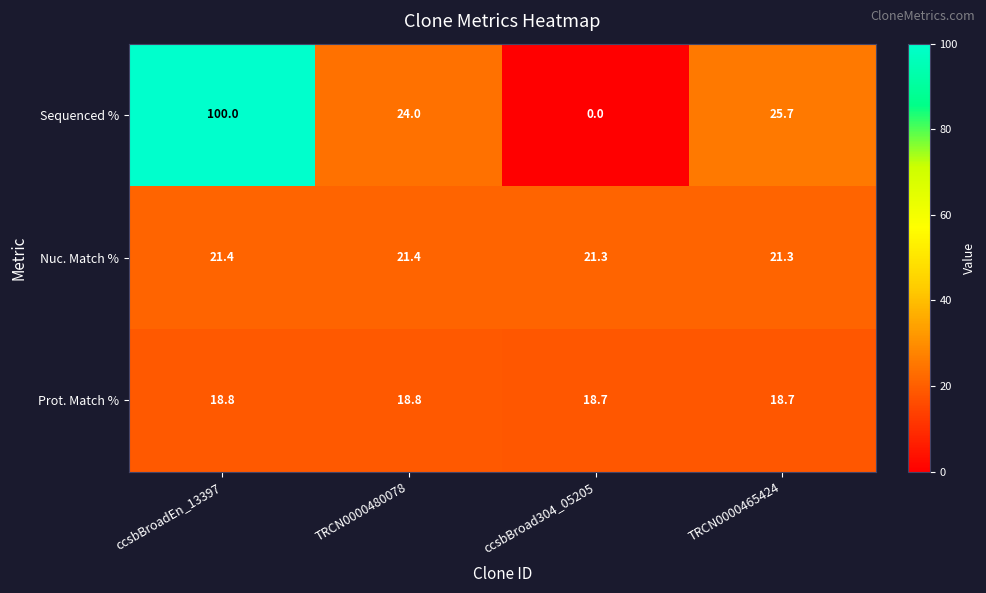

Reading right to left, what are all the values shown in this chart?

Sequenced %: TRCN0000465424=25.7	ccsbBroad304_05205=0.0	TRCN0000480078=24.0	ccsbBroadEn_13397=100.0
Nuc. Match %: TRCN0000465424=21.3	ccsbBroad304_05205=21.3	TRCN0000480078=21.4	ccsbBroadEn_13397=21.4
Prot. Match %: TRCN0000465424=18.7	ccsbBroad304_05205=18.7	TRCN0000480078=18.8	ccsbBroadEn_13397=18.8